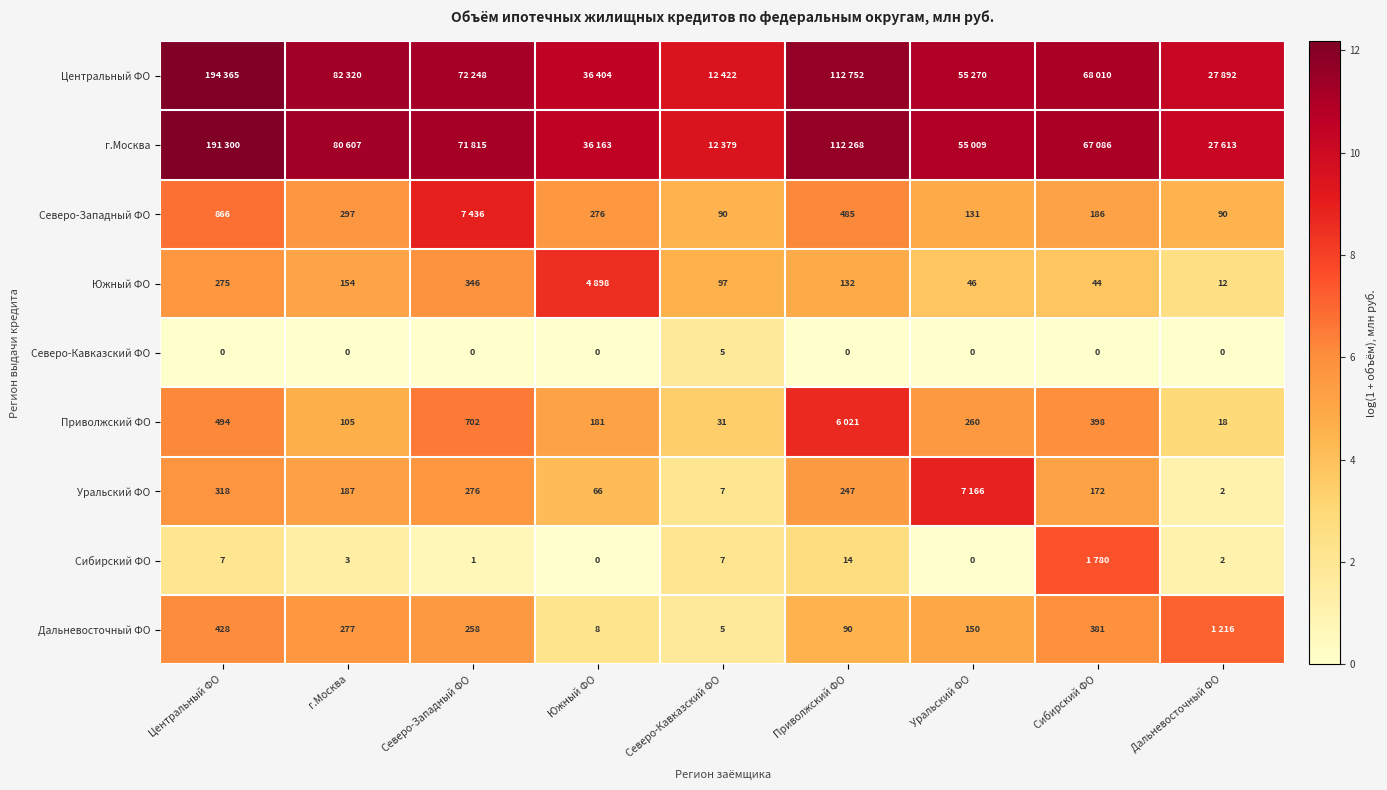

Is the value of Южный ФО at Сибирский ФО greater than the value of Дальневосточный ФО at г.Москва?

No